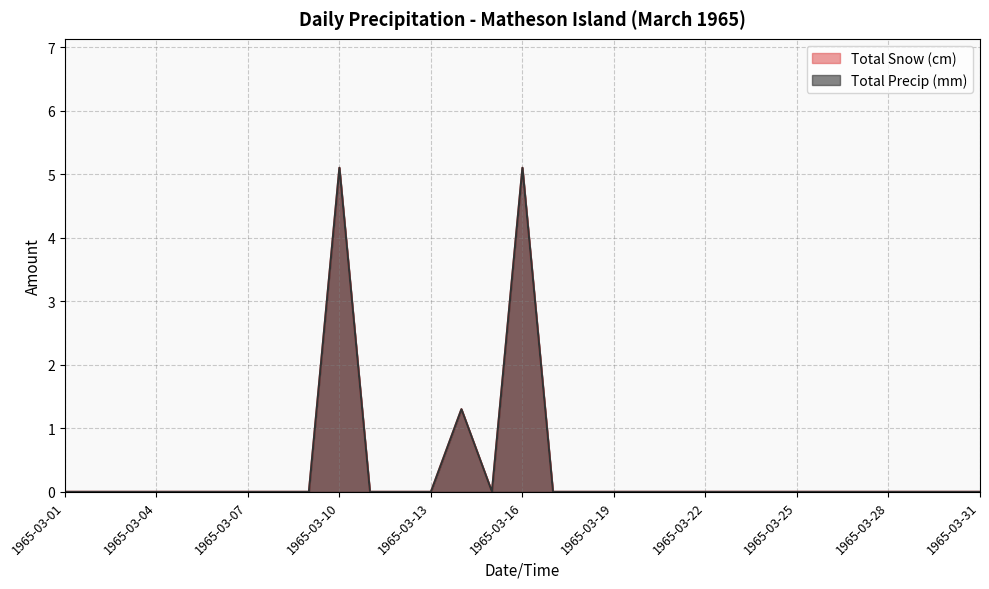

What is the difference between the Total Snow (cm) values at 1965-03-10 and 1965-03-01?

5.1